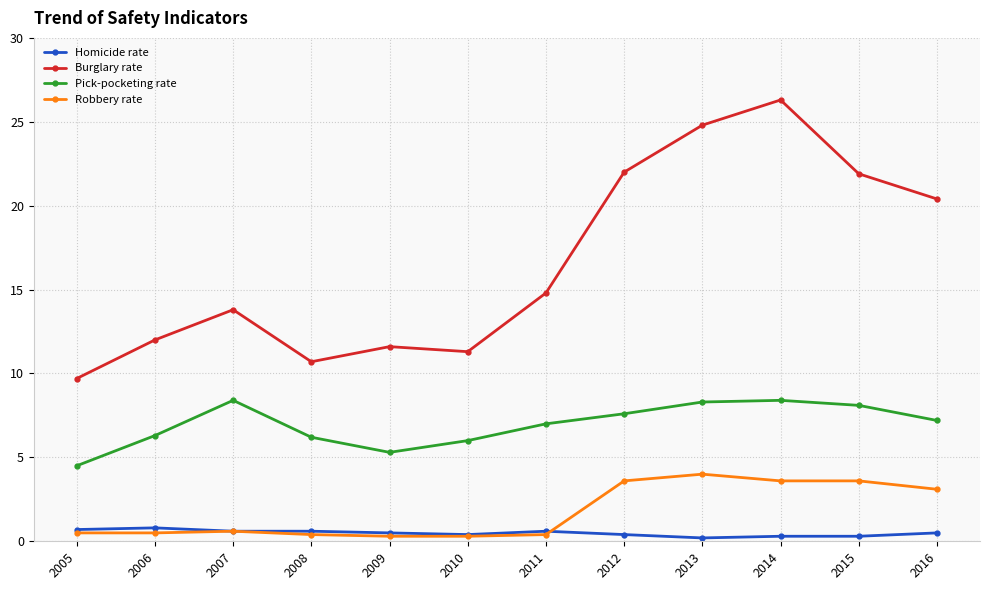

After their last crossing, which series has the higher values: Homicide rate or Robbery rate?

Robbery rate